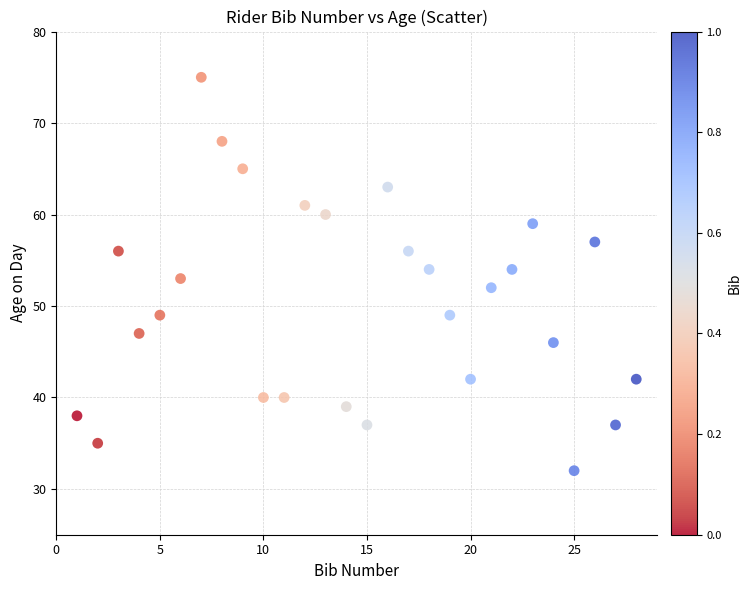

What is the range of X values (max minus min)?

27